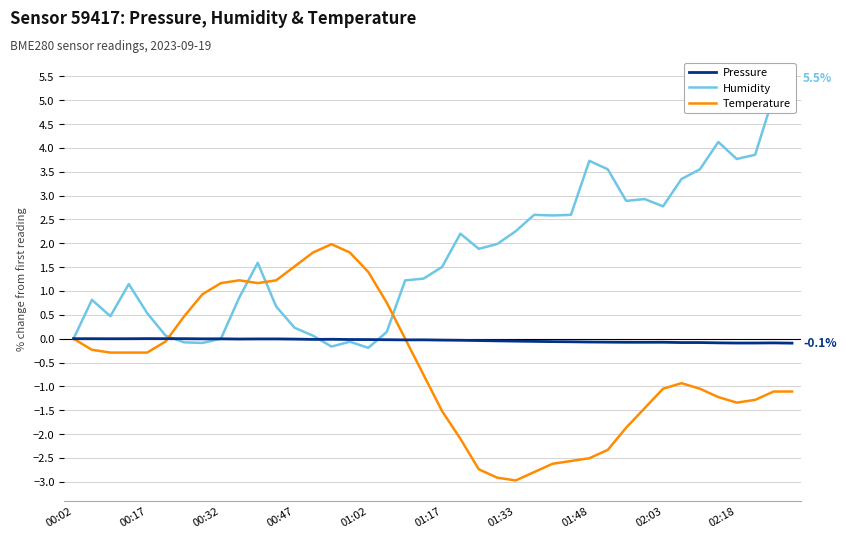

Read the Temperature value at 00:47.

1.5